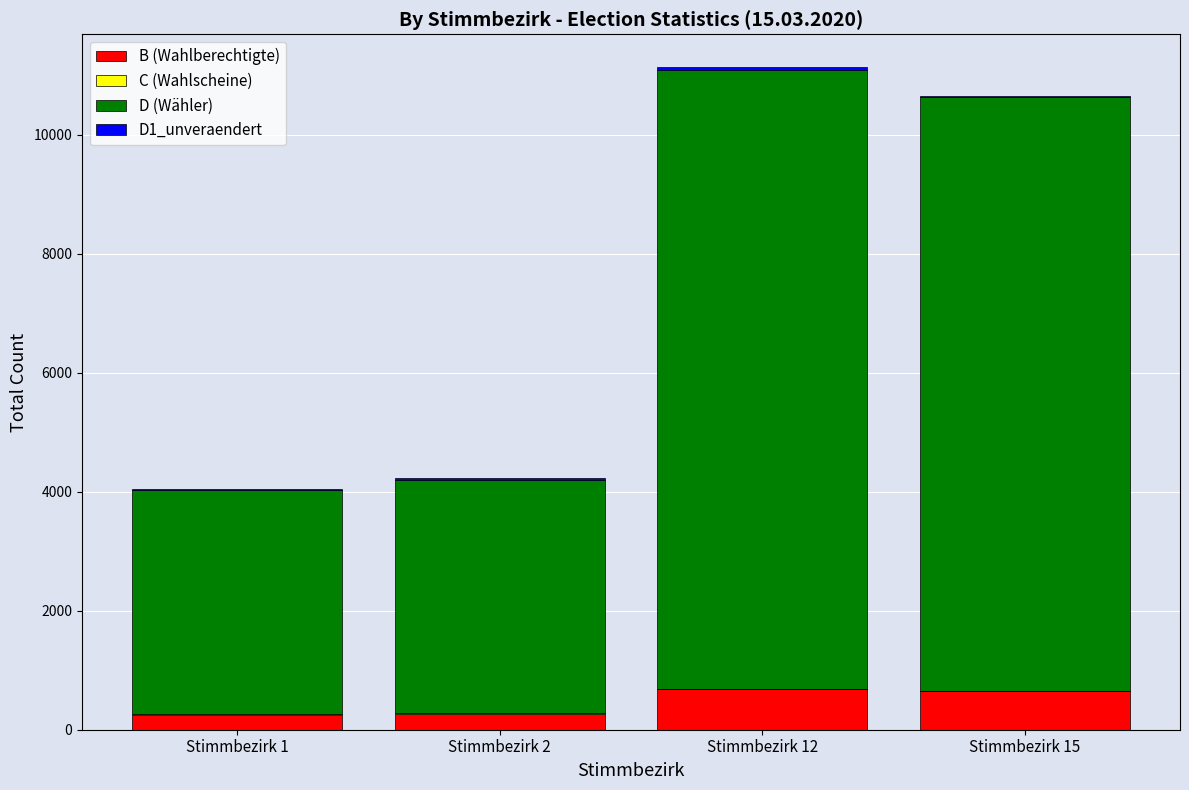

How many distinct data groups are displayed?

4